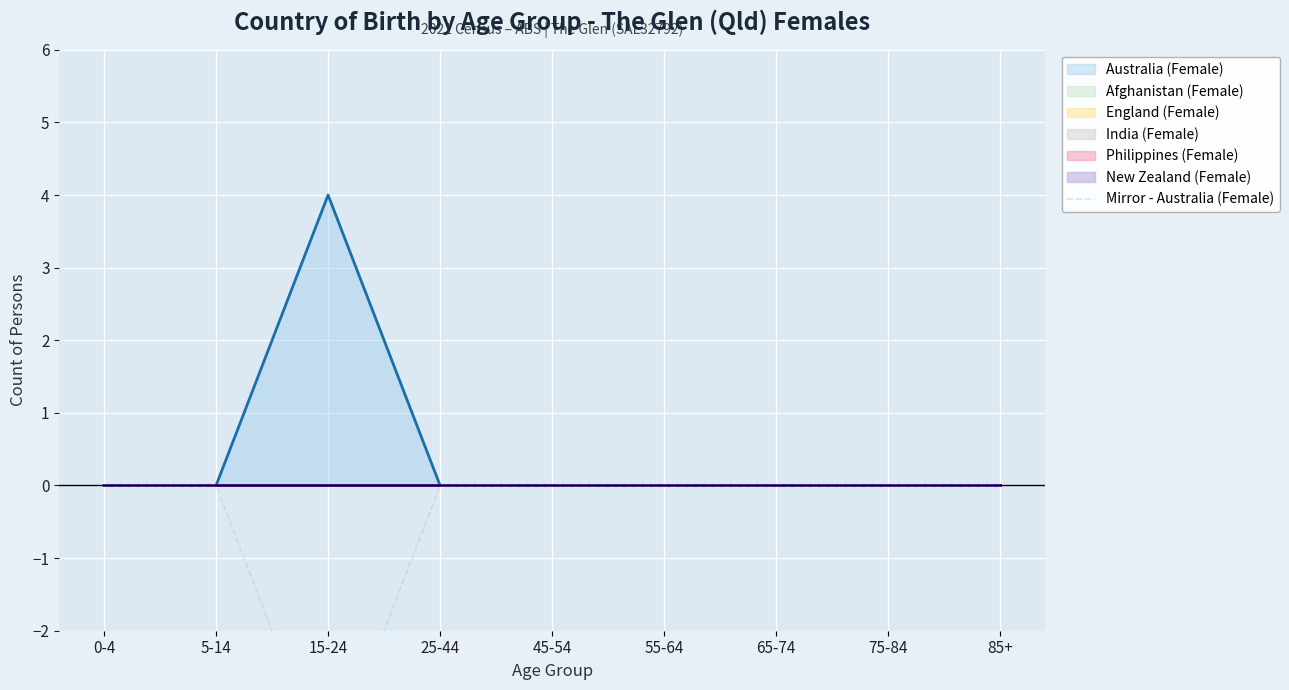

Which label corresponds to the largest value in the chart?

0-4